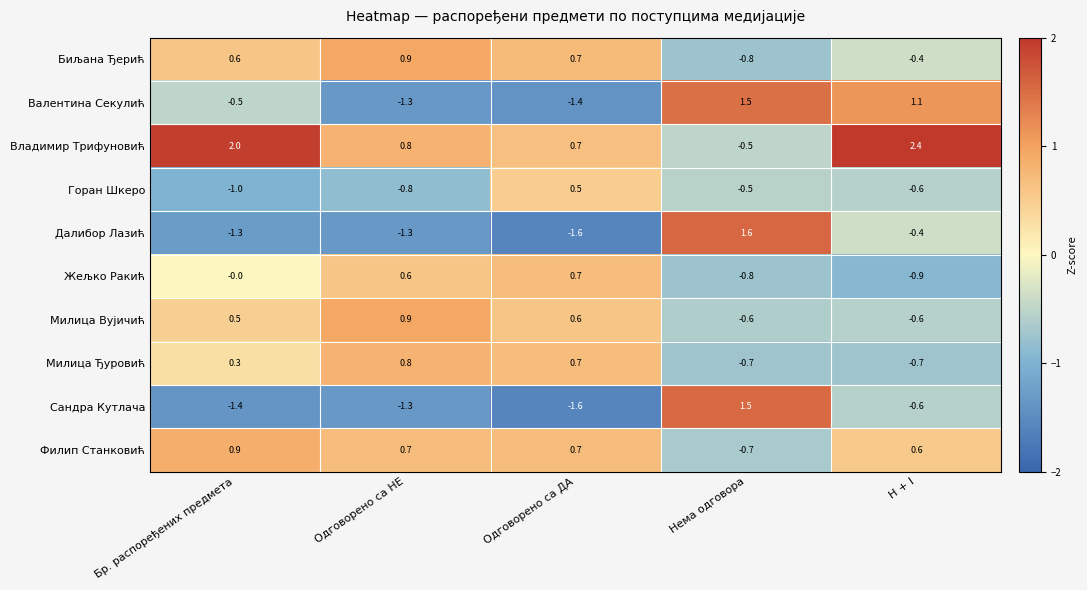

What is the sum of all Сандра Кутлача values?

-3.4